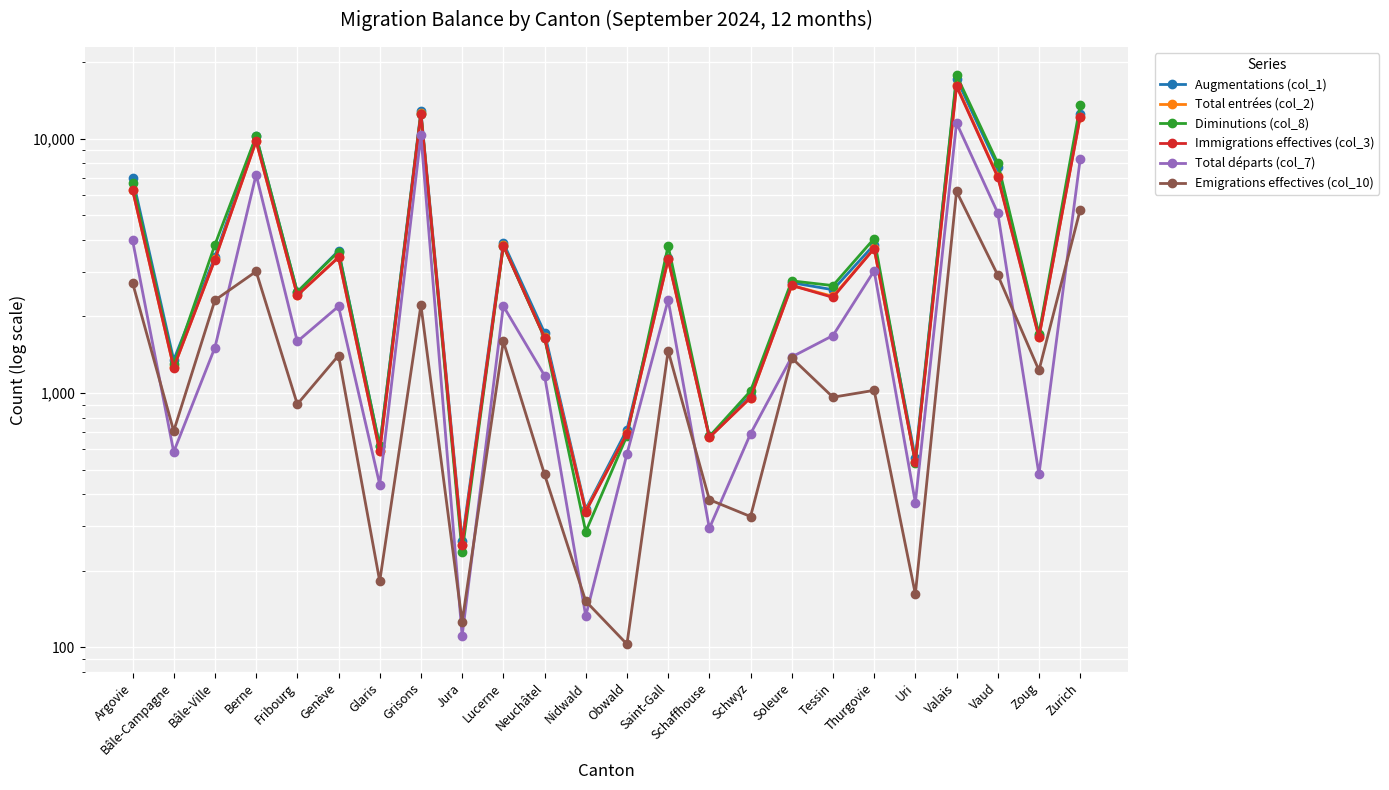

What is the label of the 3rd point from the left?

Bâle-Ville